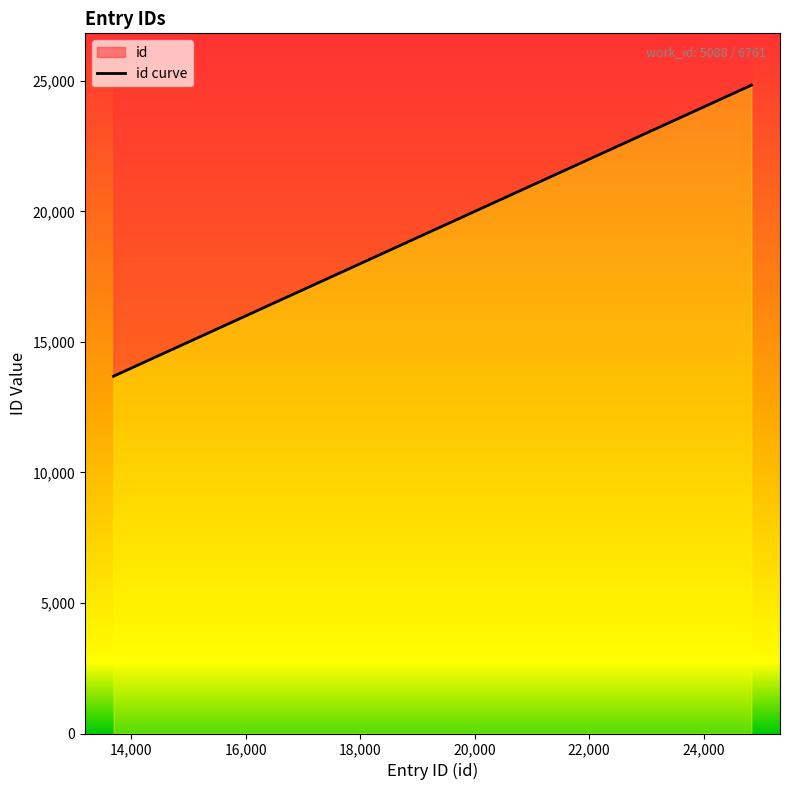

Which has a higher value, 24,000 or 14,000?

24,000